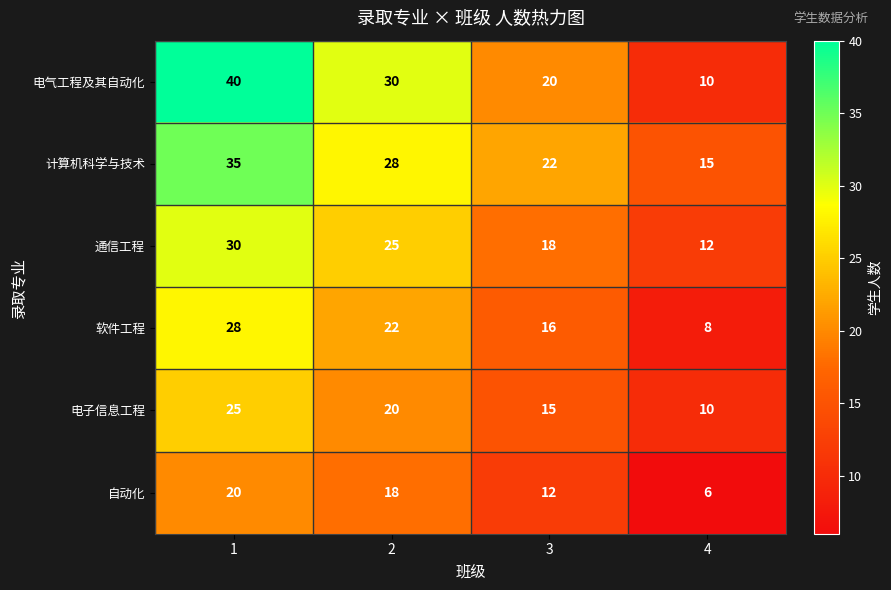

What is the greatest value displayed?

40